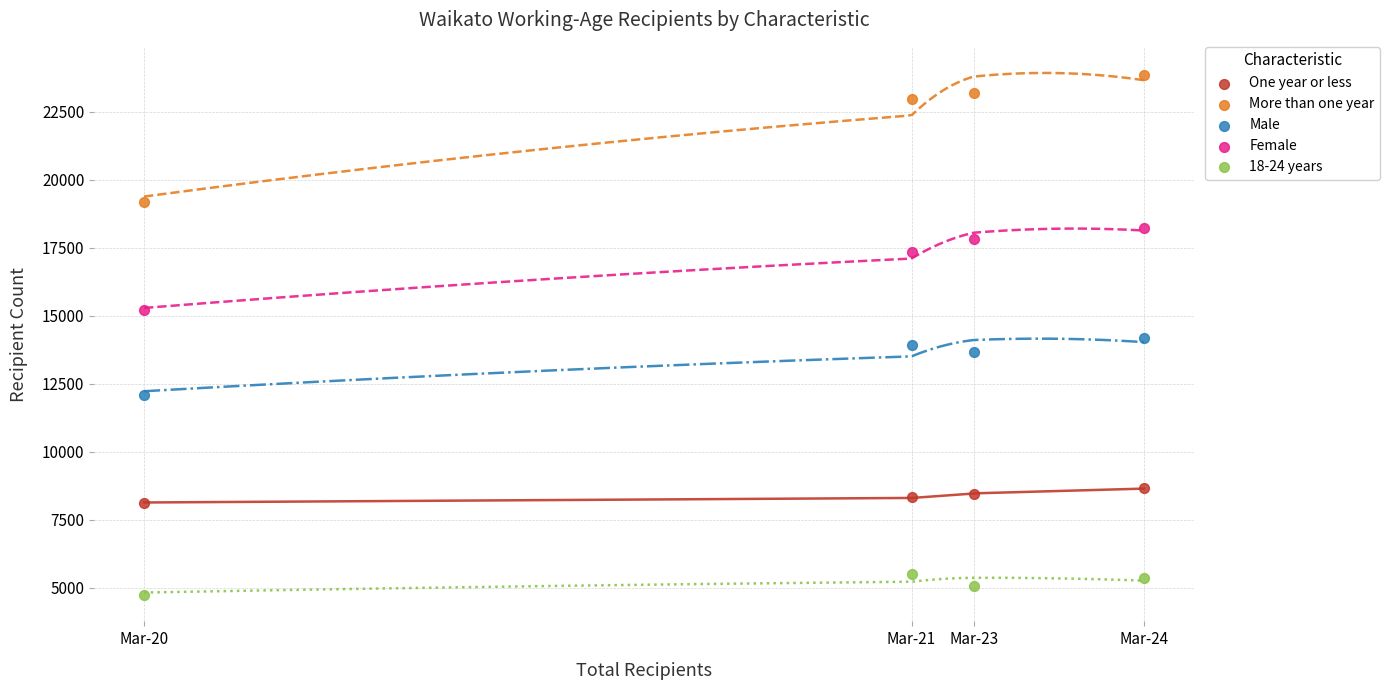

Across all data points, what is the range of Y values (max minus min)?

19152